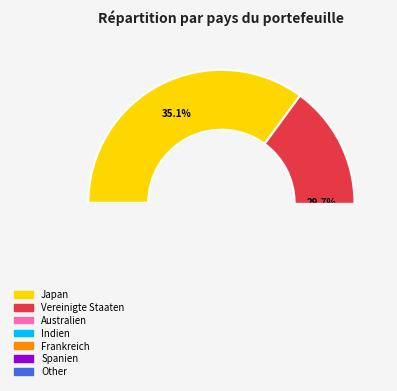

Does Spanien represent more than half of the total?

No